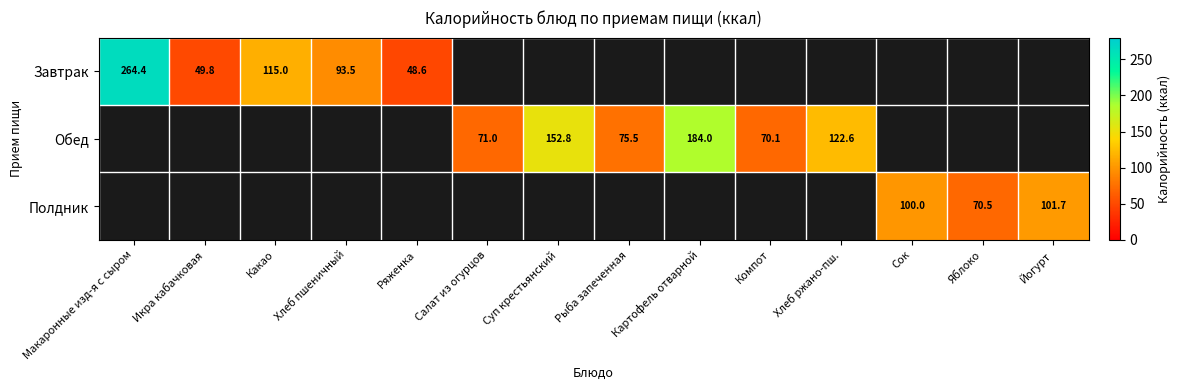

Is the value of Обед at Картофель отварной greater than the value of Завтрак at Ряженка?

Yes